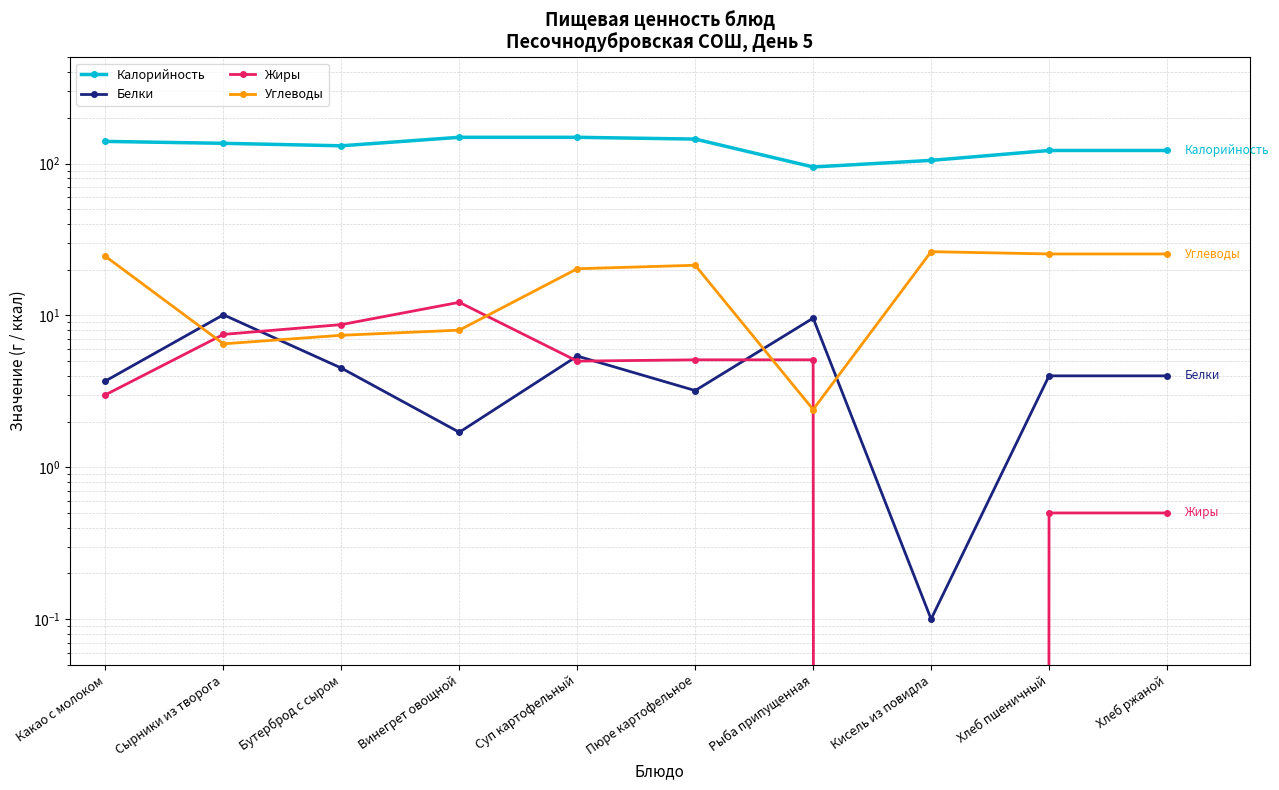

True or false: Калорийность and Белки intersect in this chart.

False